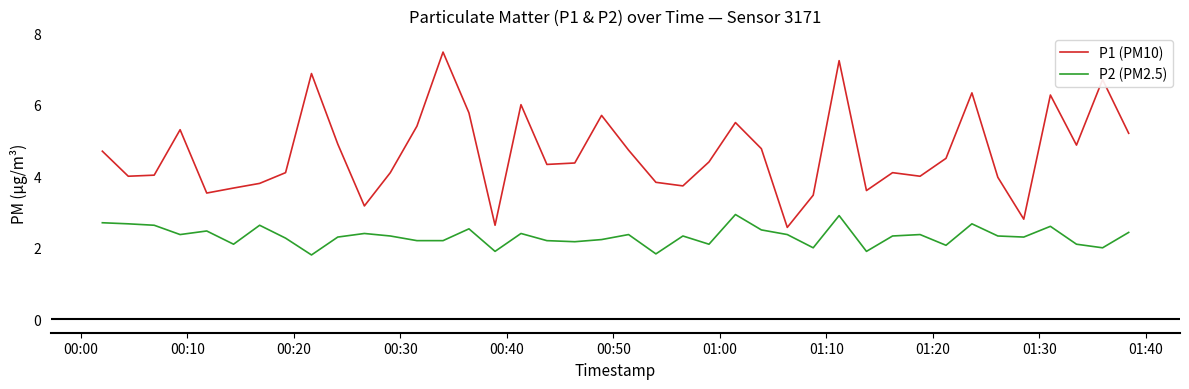

Reading left to right, extract all data points from this chart.

P1 (PM10): 4.7	4.0	4.0	5.3	3.5	3.7	3.8	4.1	6.9	4.9	3.2	4.1	5.4	7.5	5.8	2.6	6.0	4.3	4.4	5.7	4.7	3.8	3.7	4.4	5.5	4.8	2.6	3.5	7.2	3.6	4.1	4.0	4.5	6.3	4.0	2.8	6.3	4.9	6.7	5.2
P2 (PM2.5): 2.7	2.7	2.6	2.4	2.5	2.1	2.6	2.3	1.8	2.3	2.4	2.3	2.2	2.2	2.5	1.9	2.4	2.2	2.2	2.2	2.4	1.8	2.3	2.1	2.9	2.5	2.4	2.0	2.9	1.9	2.3	2.4	2.1	2.7	2.3	2.3	2.6	2.1	2.0	2.4